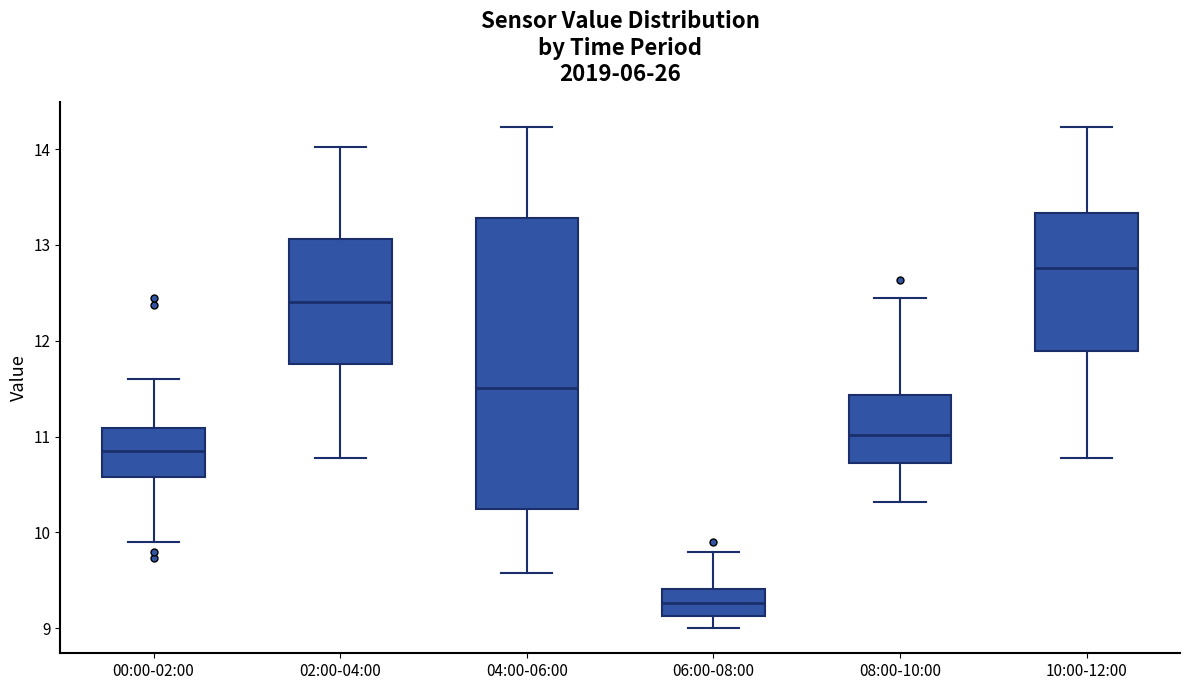

Reading left to right, transcribe this box plot: for each box, give where its median line is, the range the box spans, and where its two whiskers end, as read against the y-axis. The values are not printed on the chart, so give them approximately, as read against the axis.

00:00-02:00: median 10.8, box 10.6 to 11.1, whiskers 9.9 to 11.6
02:00-04:00: median 12.4, box 11.8 to 13.1, whiskers 10.8 to 14.0
04:00-06:00: median 11.5, box 10.2 to 13.3, whiskers 9.6 to 14.2
06:00-08:00: median 9.3, box 9.1 to 9.4, whiskers 9.0 to 9.8
08:00-10:00: median 11.0, box 10.7 to 11.4, whiskers 10.3 to 12.5
10:00-12:00: median 12.8, box 11.9 to 13.3, whiskers 10.8 to 14.2